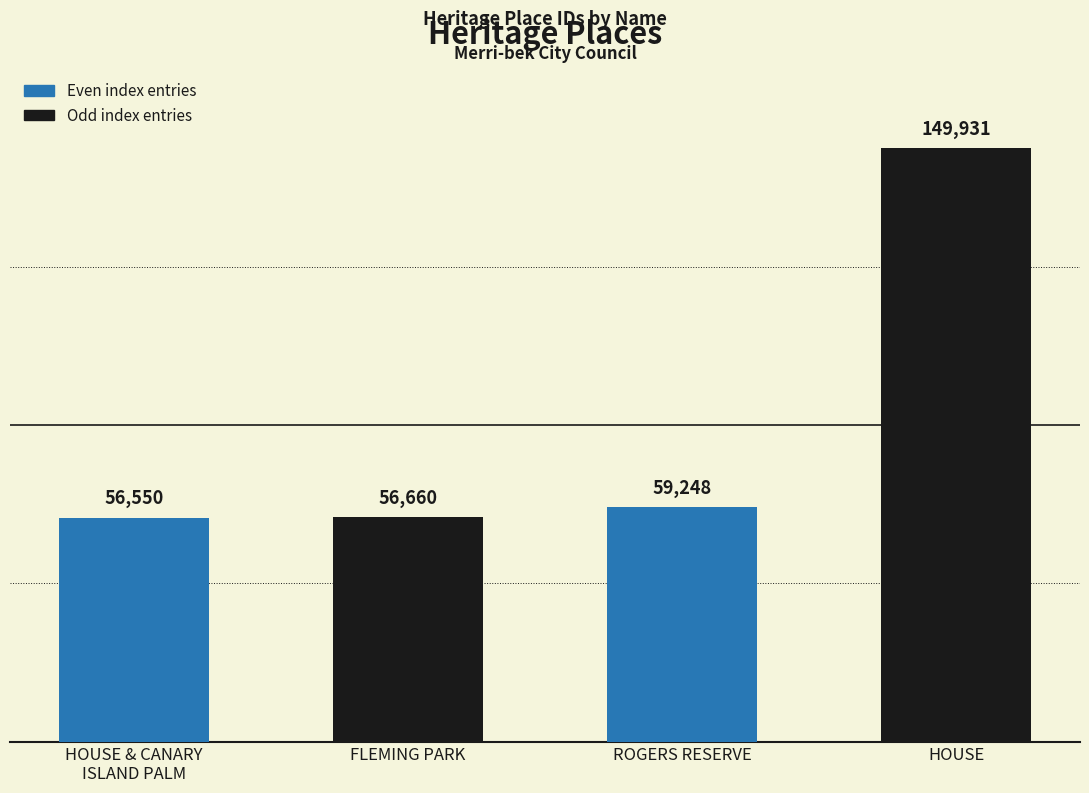

Are the bars grouped side by side (vs. stacked)?

No